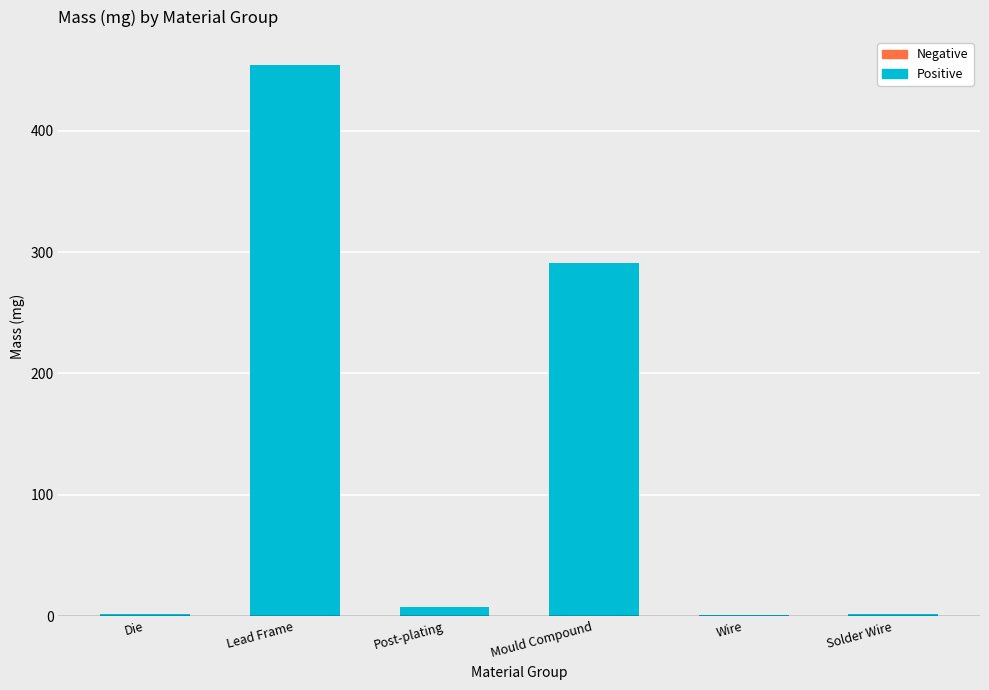

What is the label of the 2nd bar from the right?

Wire